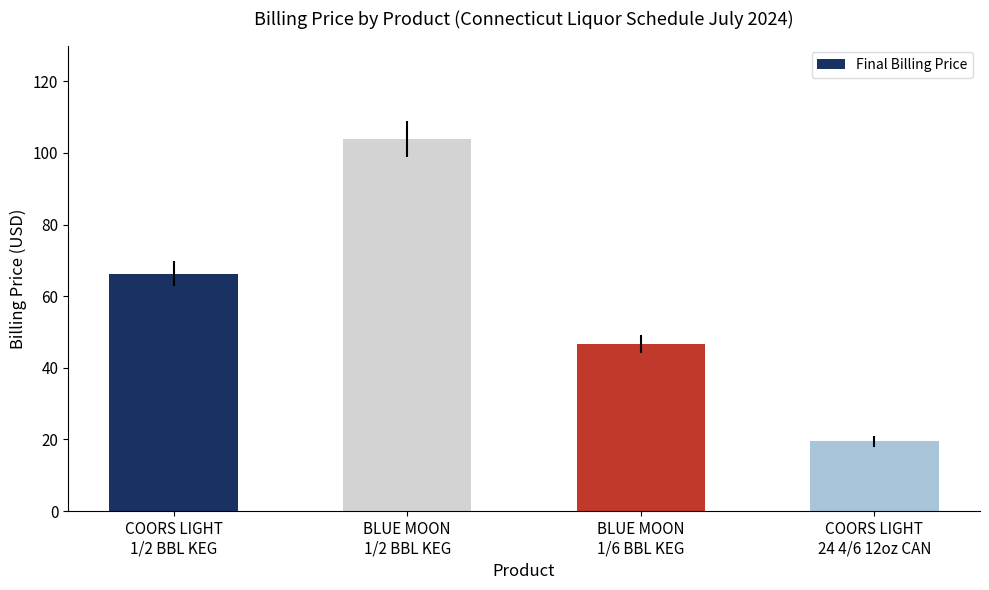

At which label is the value closest to 61?

COORS LIGHT
1/2 BBL KEG